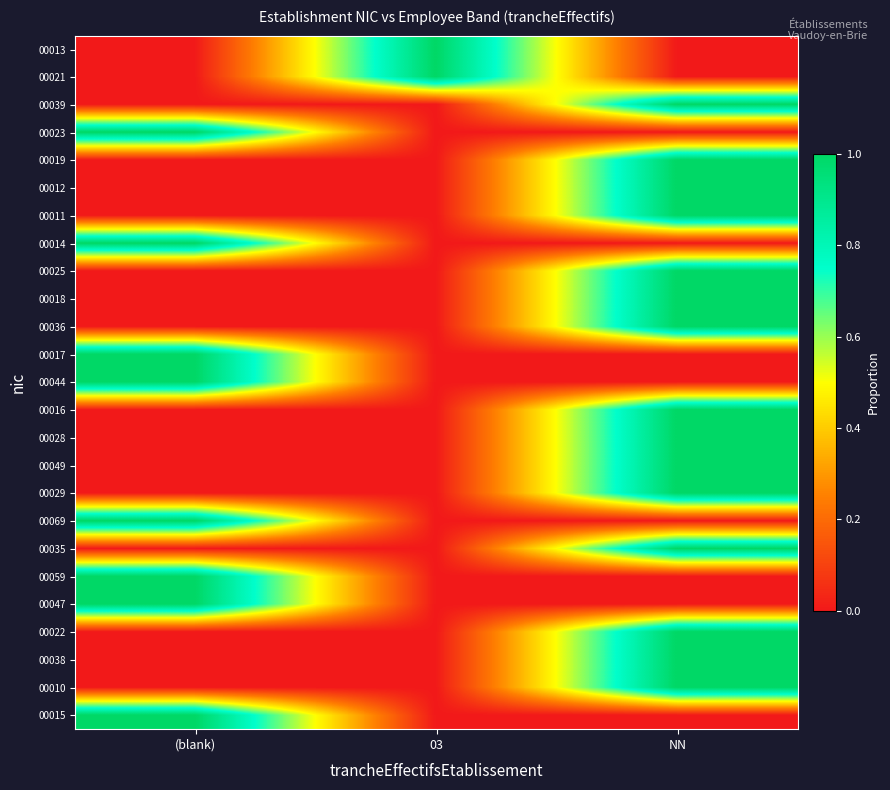

At which category does the chart reach its minimum across all series?

(blank)